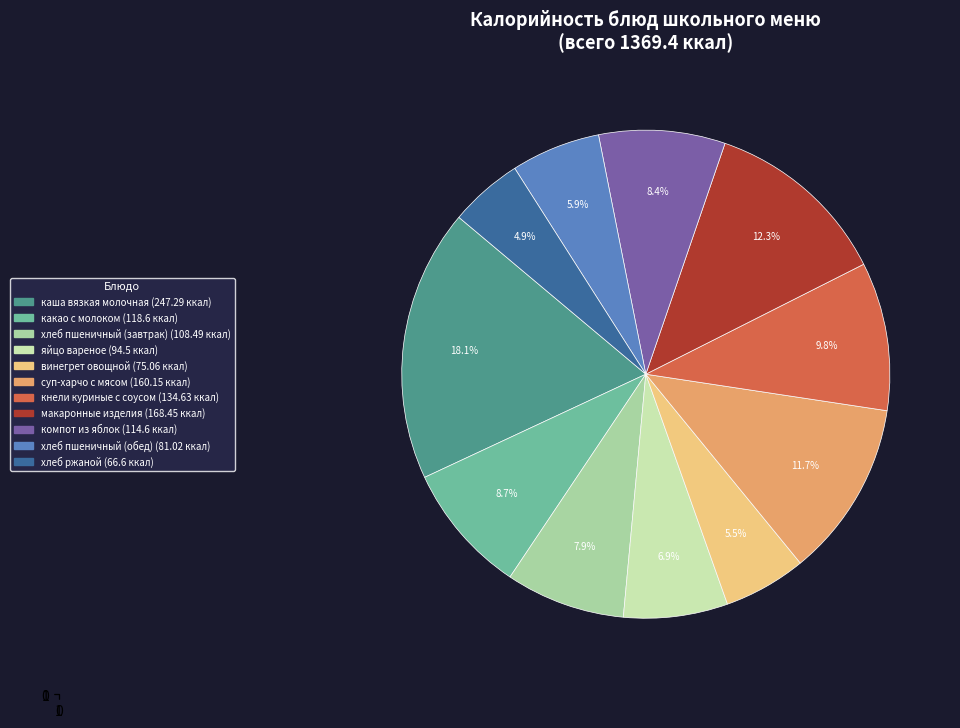

Which category has the smallest portion of the pie?

хлеб ржаной